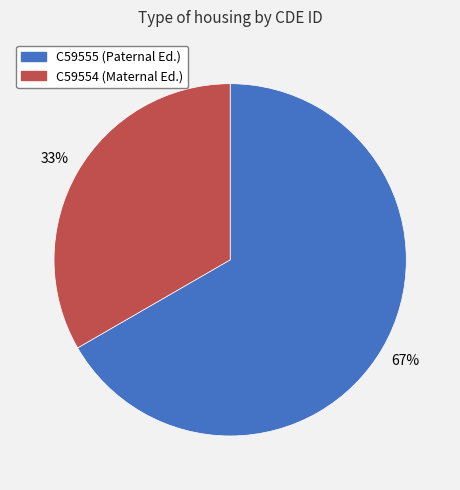

Which slice is the smallest?

C59554